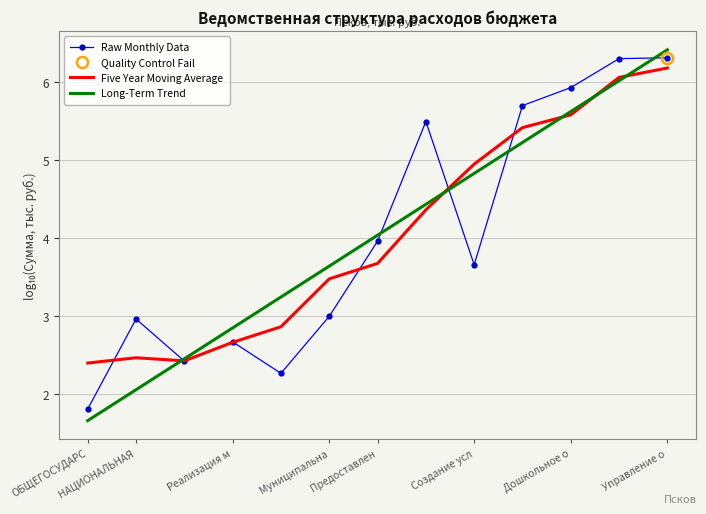

What is the difference between the Five Year Moving Average values at ОБЩЕГОСУДАРС and Управление о?

3.8